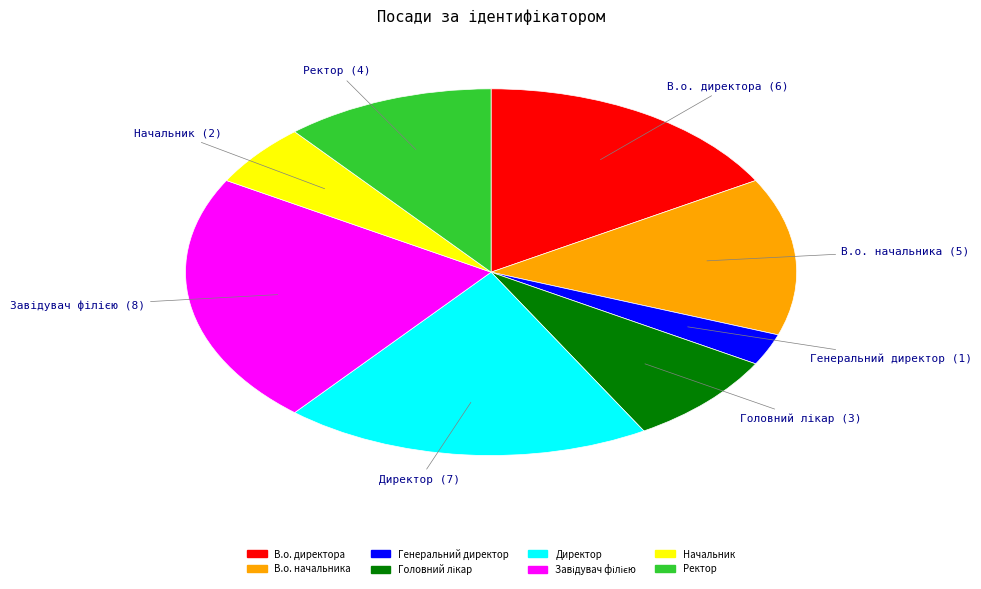

Between Директор and Ректор, which is larger?

Директор